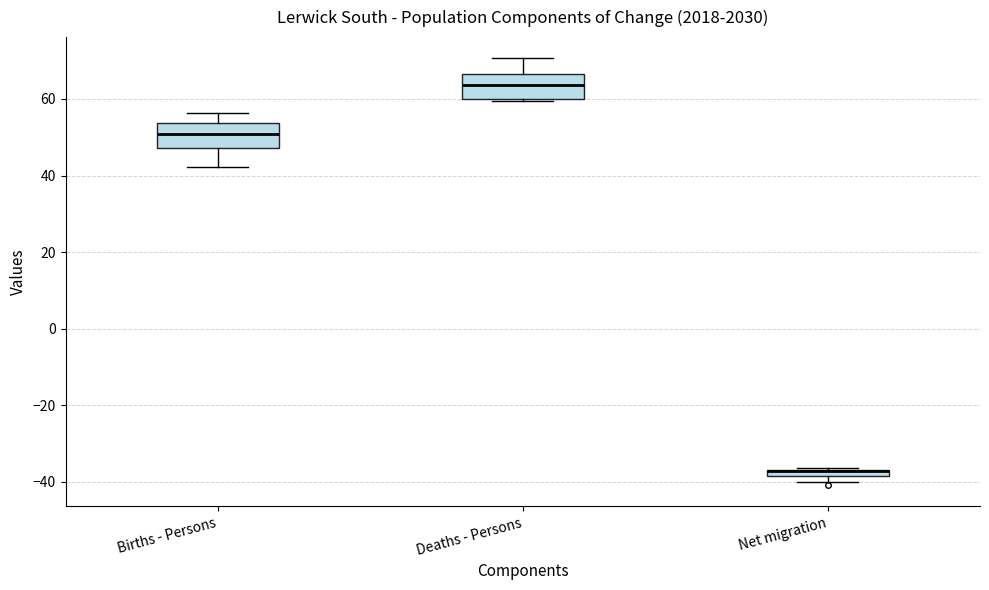

Where does the upper whisker of the box for Deaths - Persons end on the y-axis? The values are not printed on the chart, so give them approximately, as read against the axis.

70